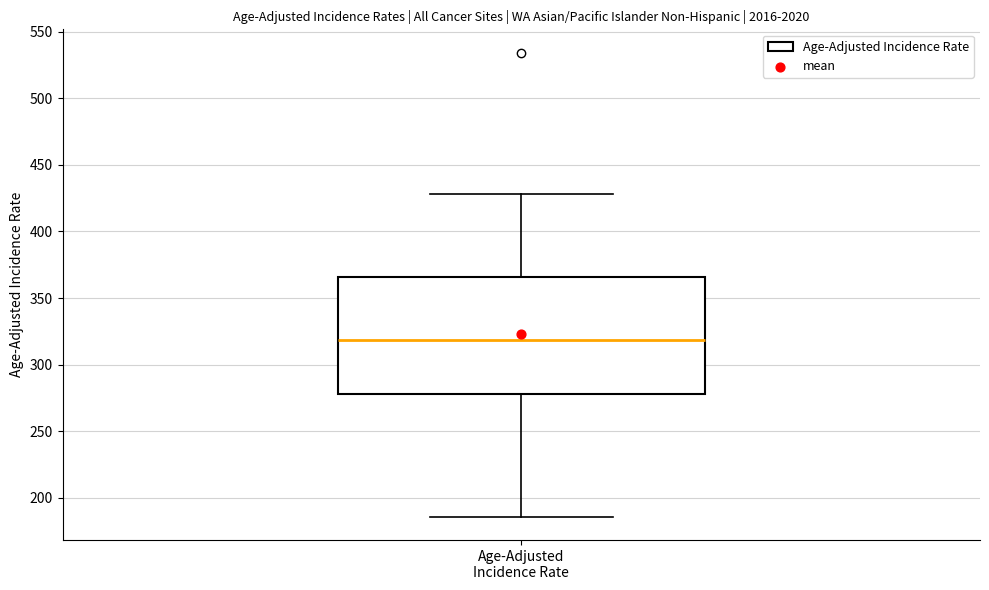

Read this box plot against the y-axis: the position of the median line, the range covered by the box, and the ends of both whiskers. The values are not printed on the chart, so give them approximately, as read against the axis.

median 320, box 280 to 365, whiskers 185 to 430